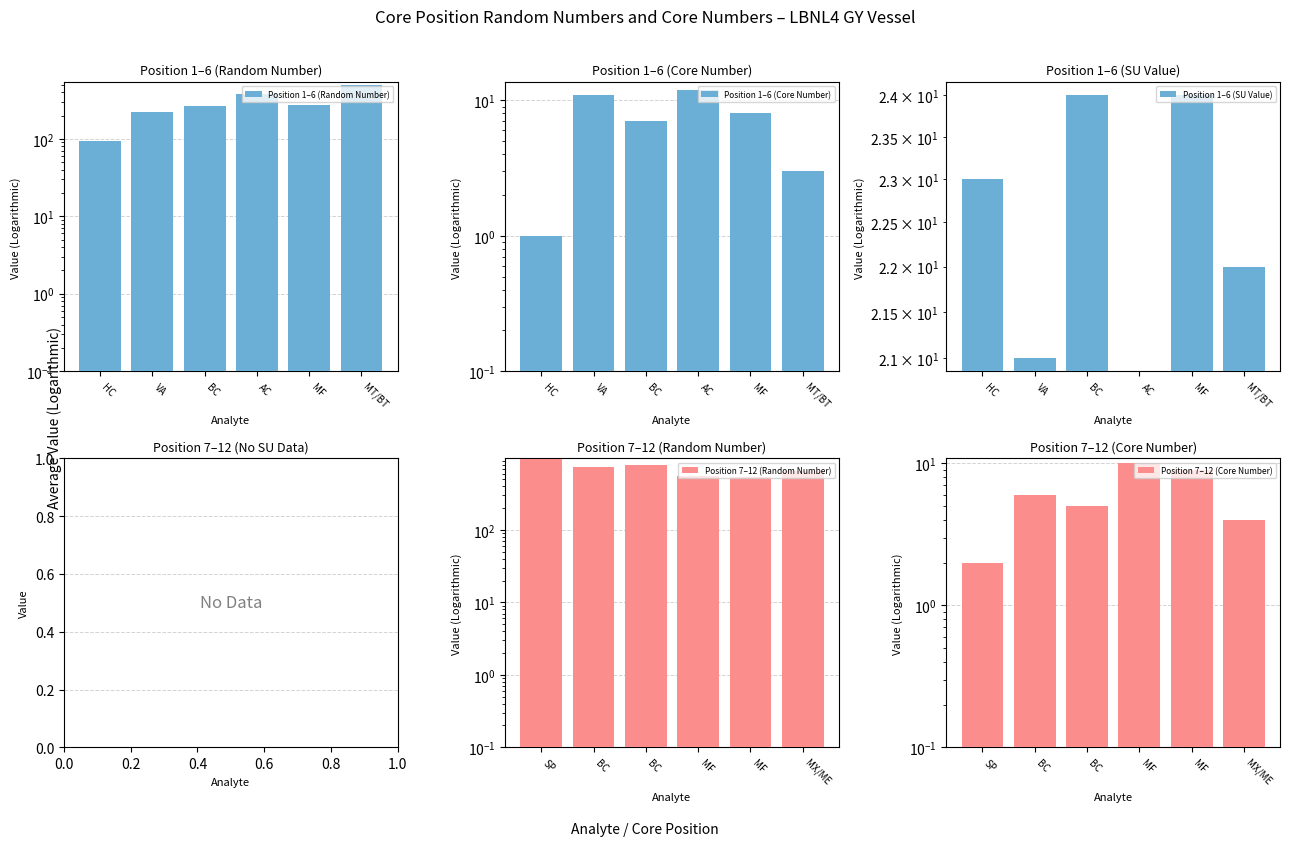

Which category has the highest value in the Position 1–6 (SU Value) series?

BC